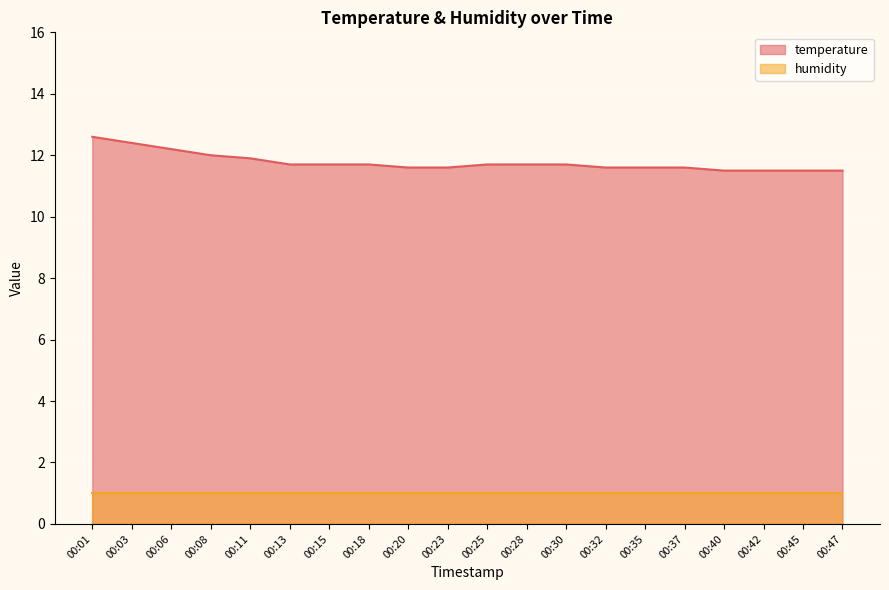

True or false: the data shows 12.2 at 00:06.

True